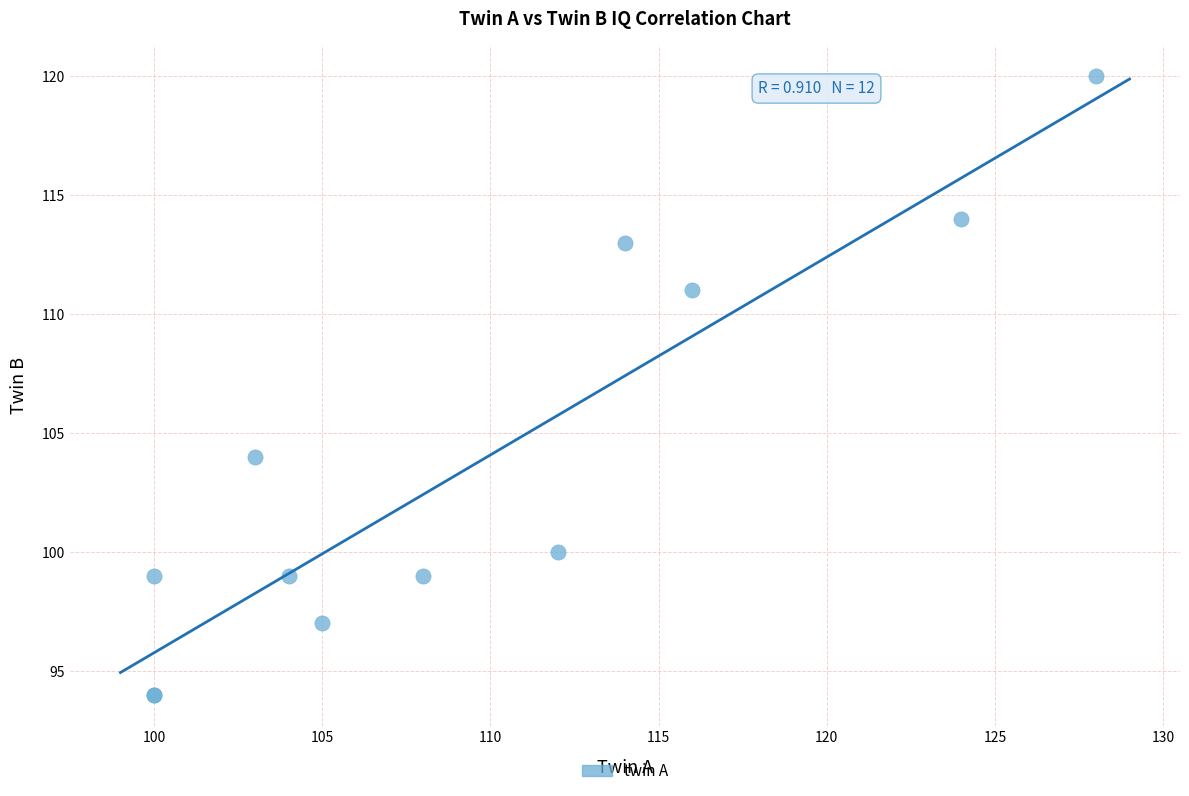

What Y value in the scatter plot is closest to 107?

104